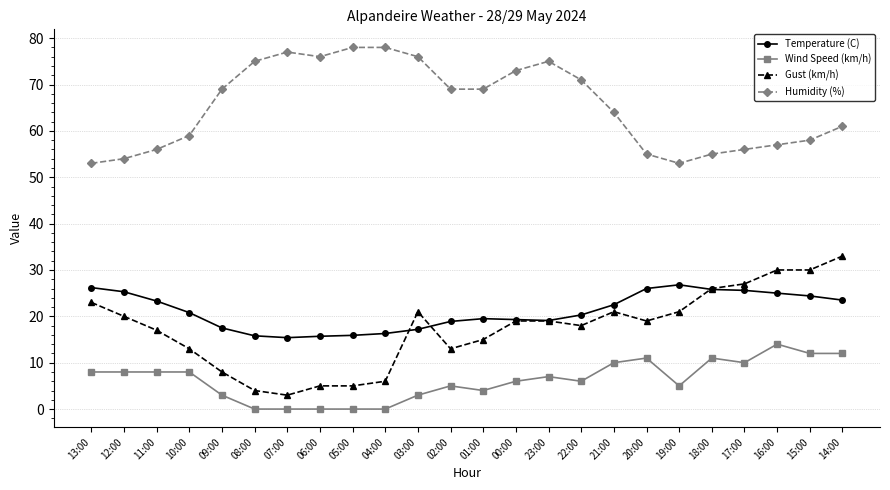

At how many categories does at least one series exceed 42?

24